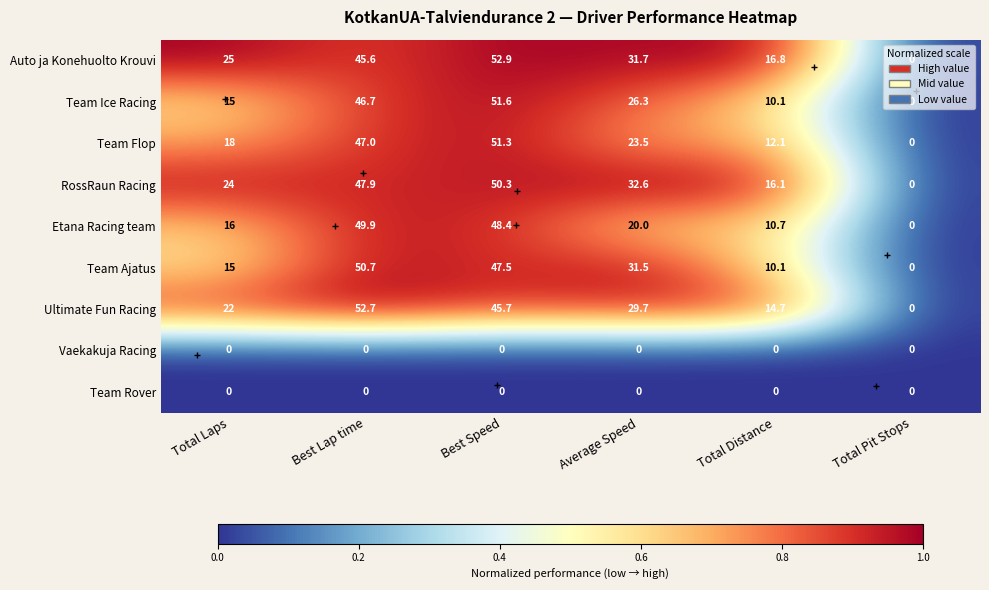

Count the number of categories in the chart.

6